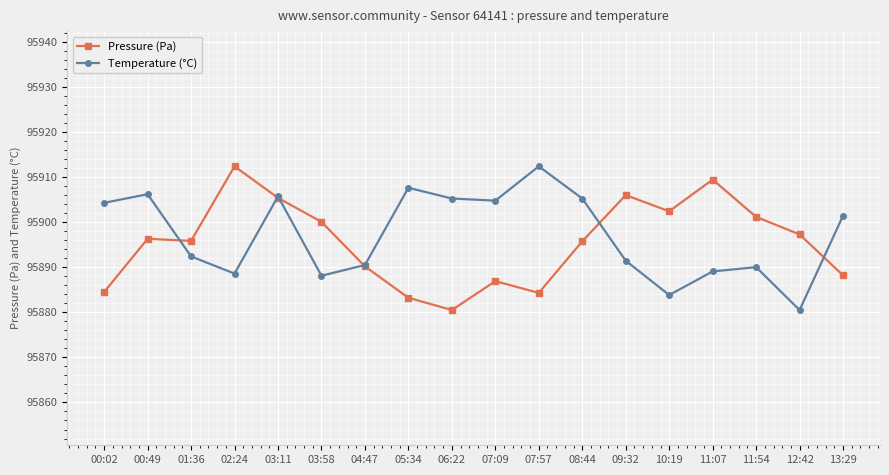

The value of Temperature (°C) at 00:49 is 166100.4. True or false?

False